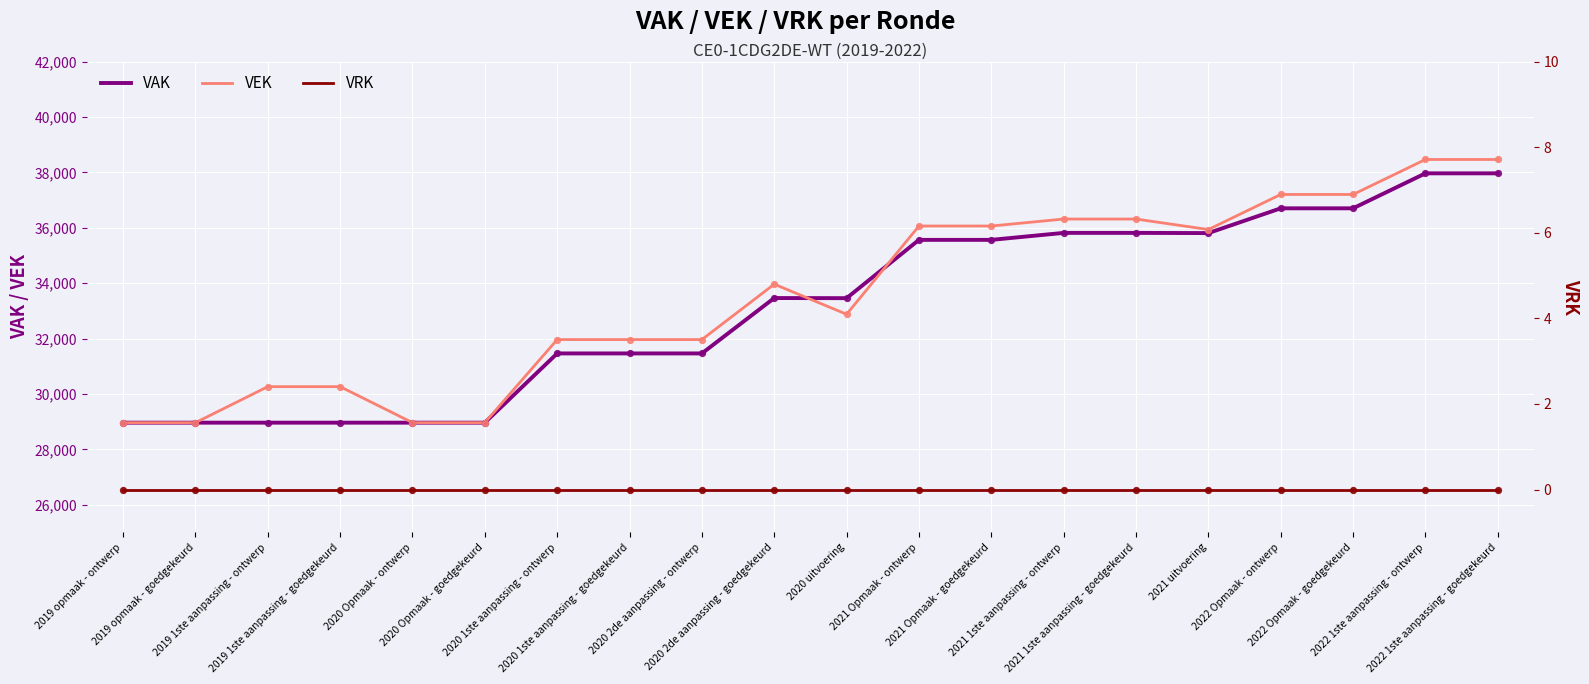

Which series has the largest total across all categories?

VEK